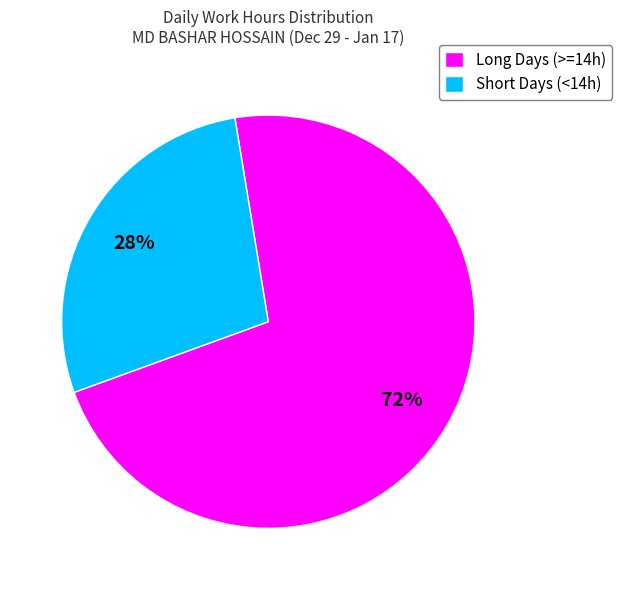

Combined, do Long Days (>=14h) and Short Days (<14h) account for over 50%?

Yes